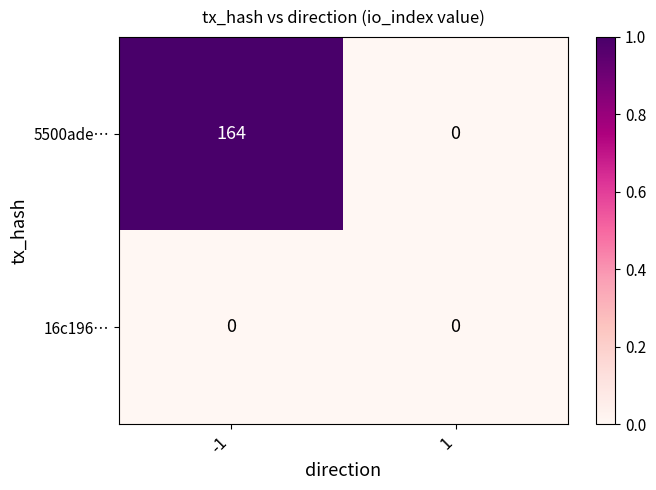

Reading right to left, transcribe all the data shown in this chart.

5500ade…: 0	164
16c196…: 0	0